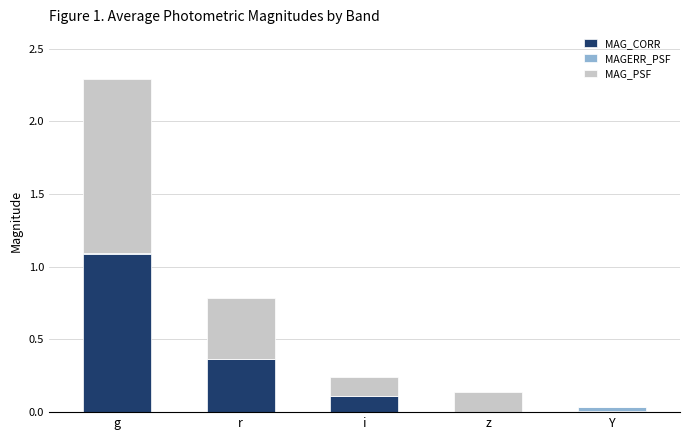

At which label does MAG_CORR reach its peak?

g